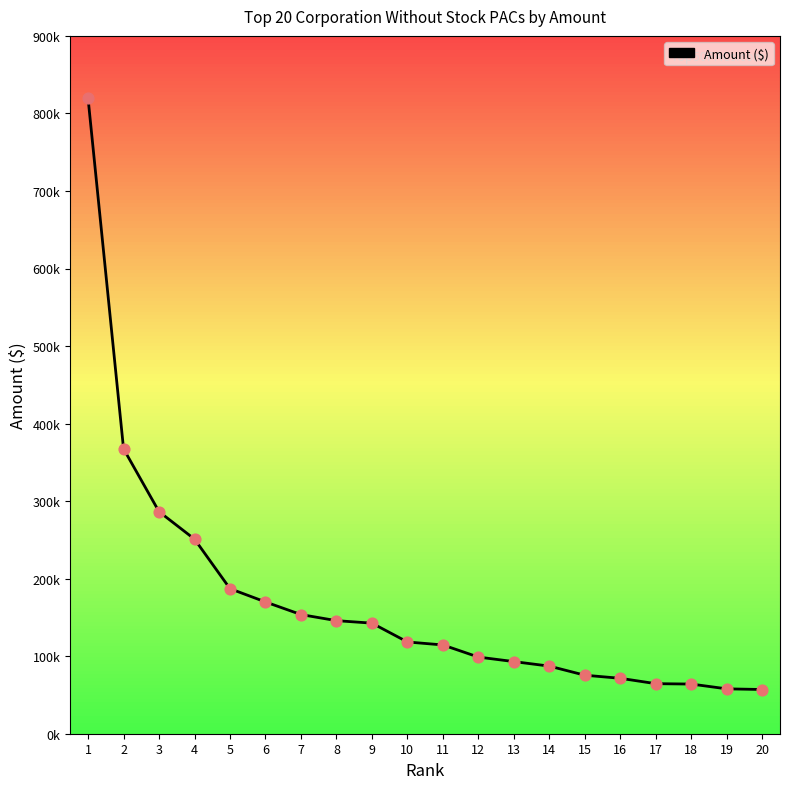

Does the chart have visible grid lines?

No